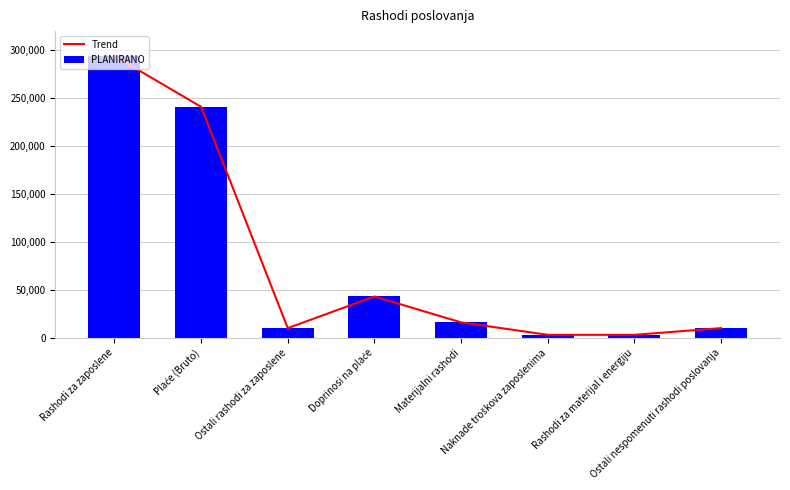

How many data points in PLANIRANO are above 16000?

3